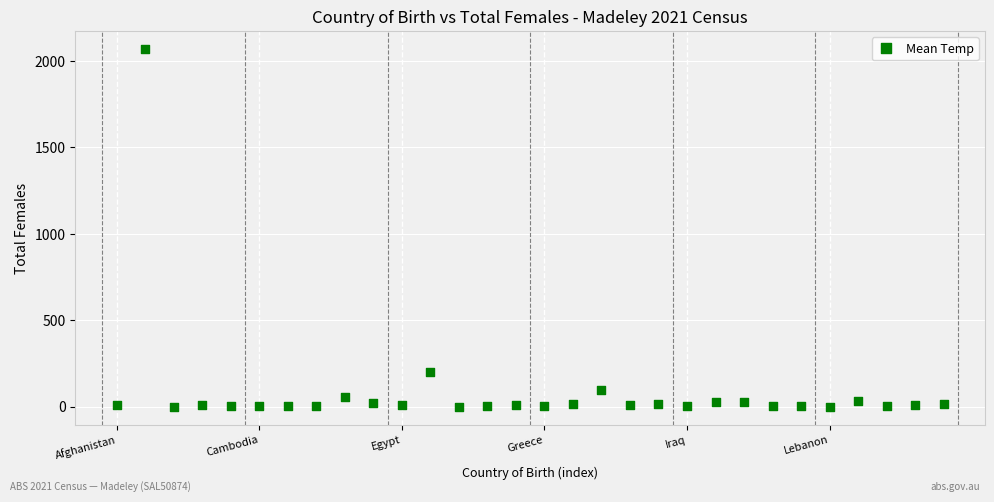

What is the range of Y values (max minus min)?

2069